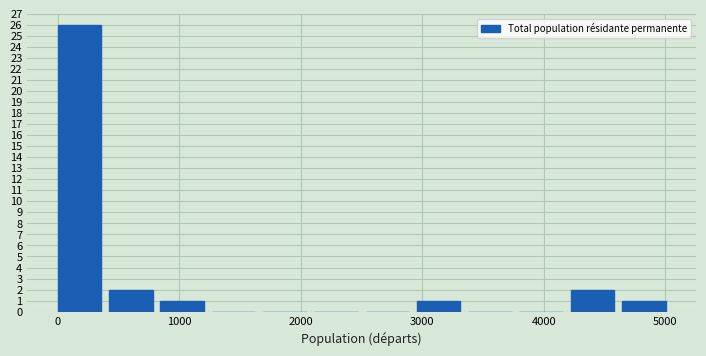

Reading left to right, transcribe this chart: for each bar, give the range it covers on the x-axis and its height. Neither the bar edges nor the heights are printed on the chart, so give them approximately, as read against the axes.

0 to 400: 26
400 to 800: 2
800 to 1300: 1
1300 to 1700: 0
1700 to 2100: 0
2100 to 2500: 0
2500 to 3000: 0
3000 to 3400: 1
3400 to 3800: 0
3800 to 4200: 0
4200 to 4600: 2
4600 to 5100: 1